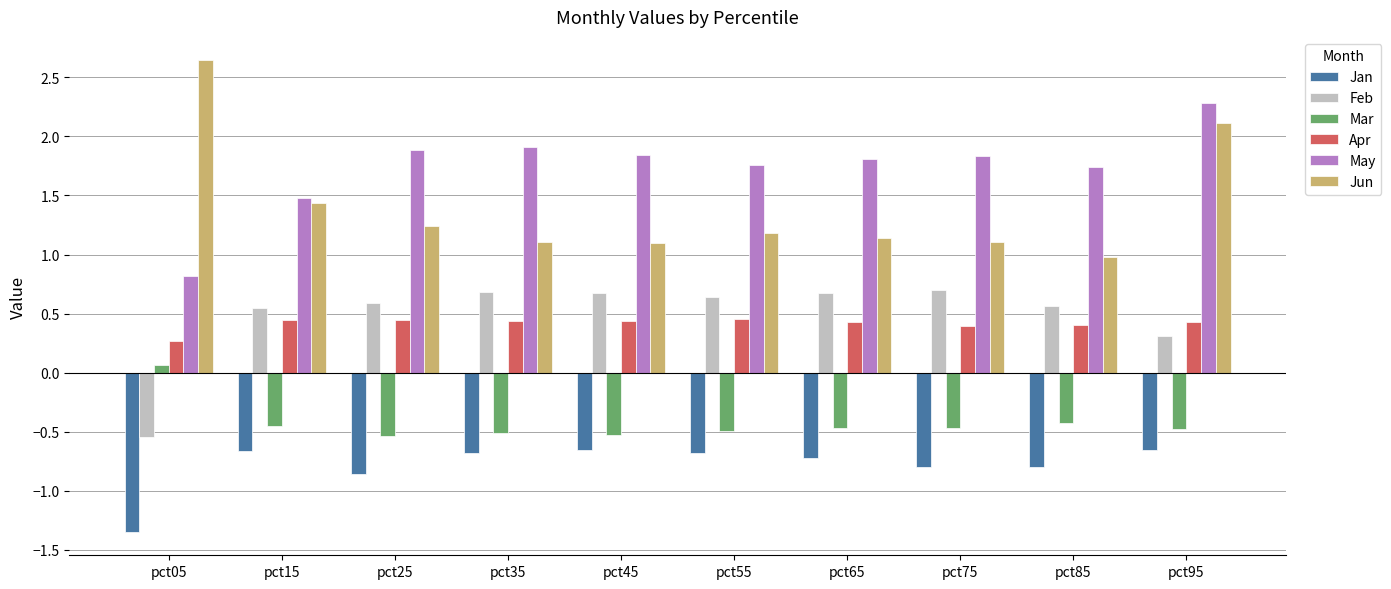

The value of Apr at pct65 is 0.7. True or false?

False